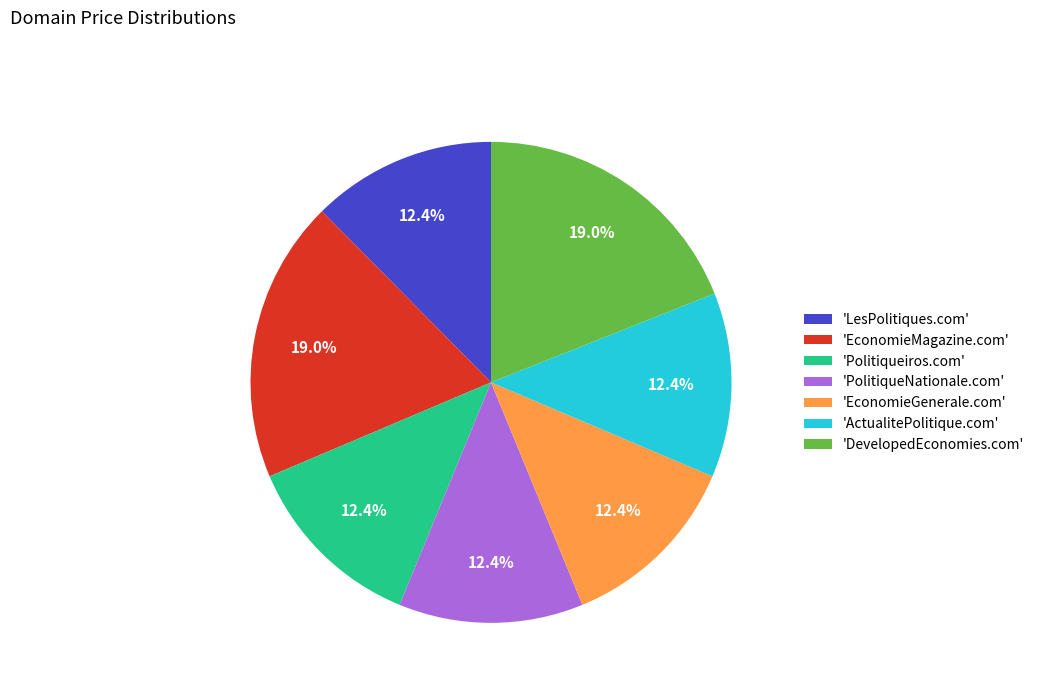

What percentage is NOT represented by 'EconomieGenerale.com'?

87.6%